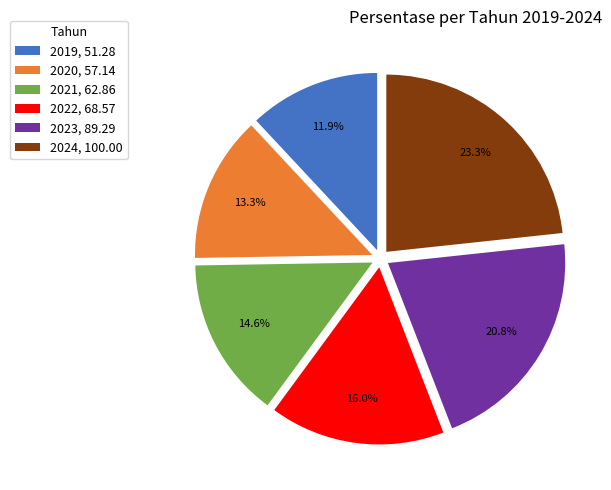

Is there a majority slice in this chart?

No